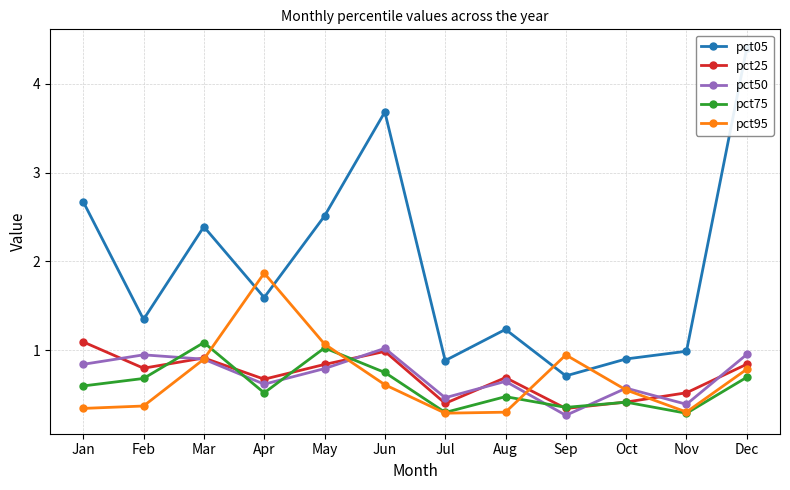

What is the value of the pct25 point at the 3rd from the left?

0.9